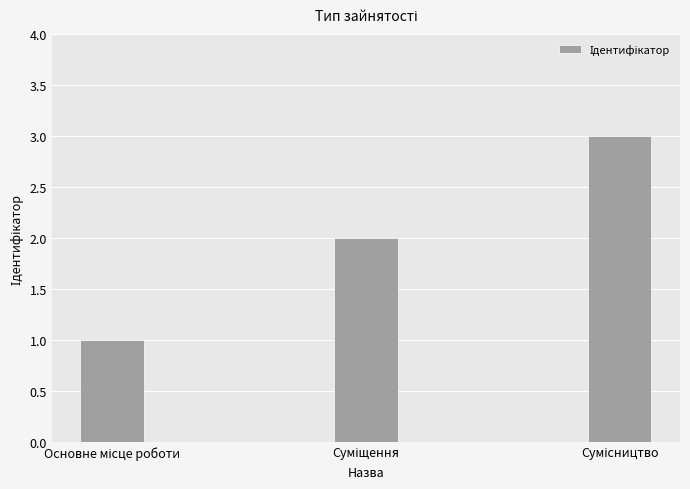

Are the bars horizontal?

No